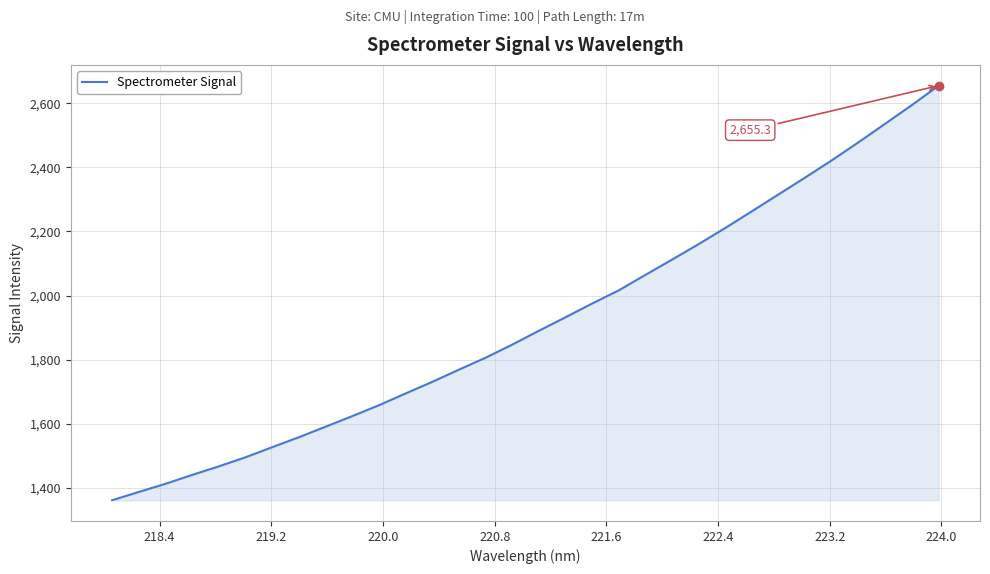

What is the sum of all values?

61364.0